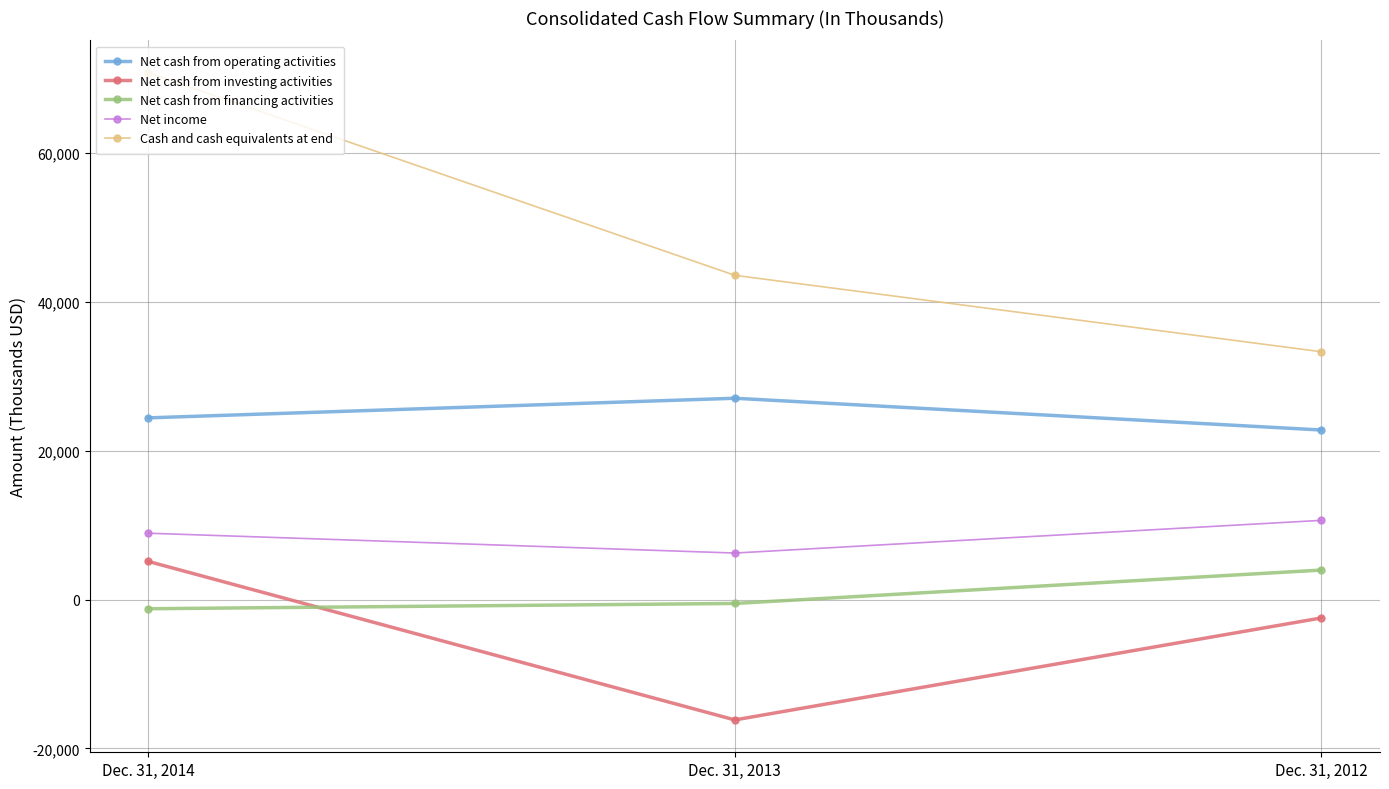

How many lines are shown in the chart?

5